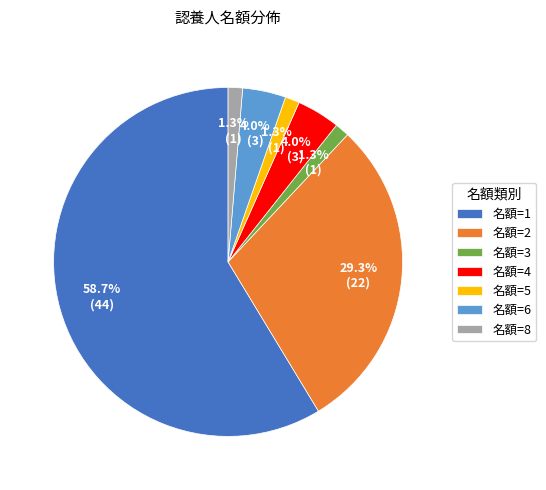

Does 名額=5 account for over 50% of the chart?

No